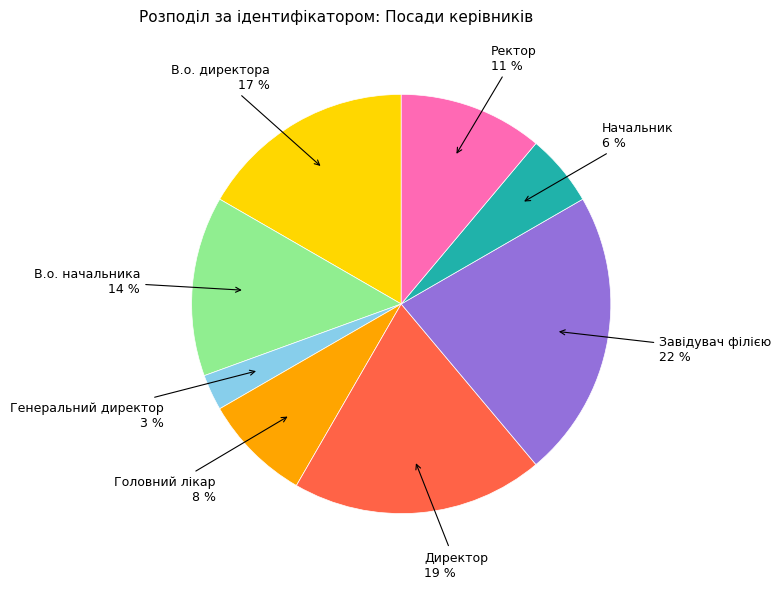

Is there any slice that represents more than half of the pie?

No